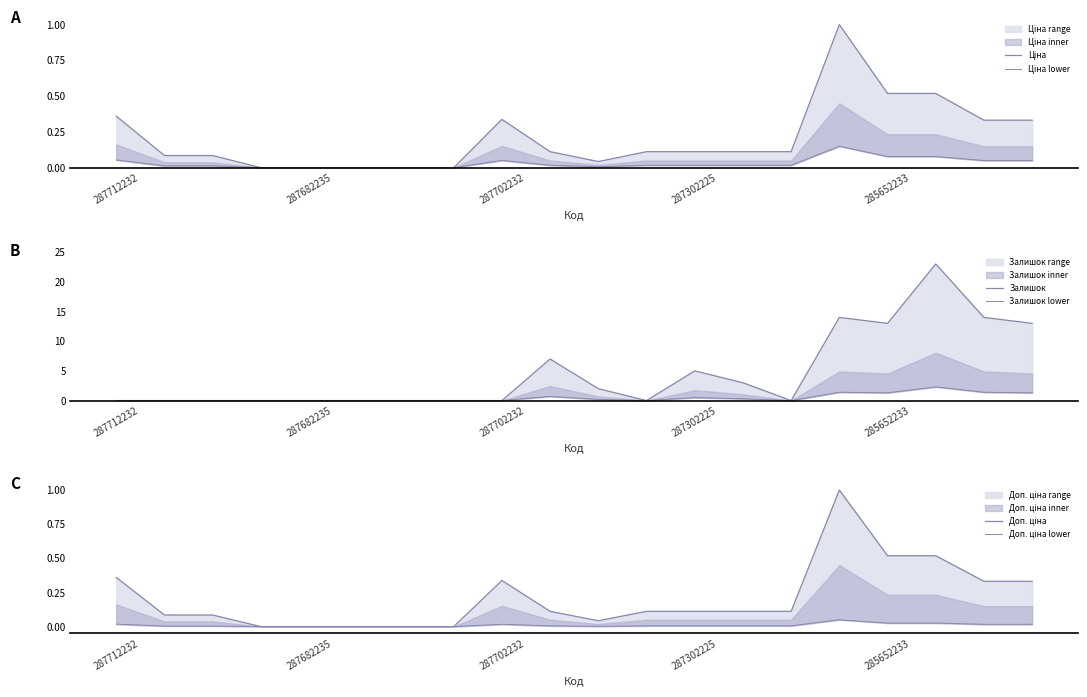

How many intersections are there between Доп. ціна and Залишок?

5